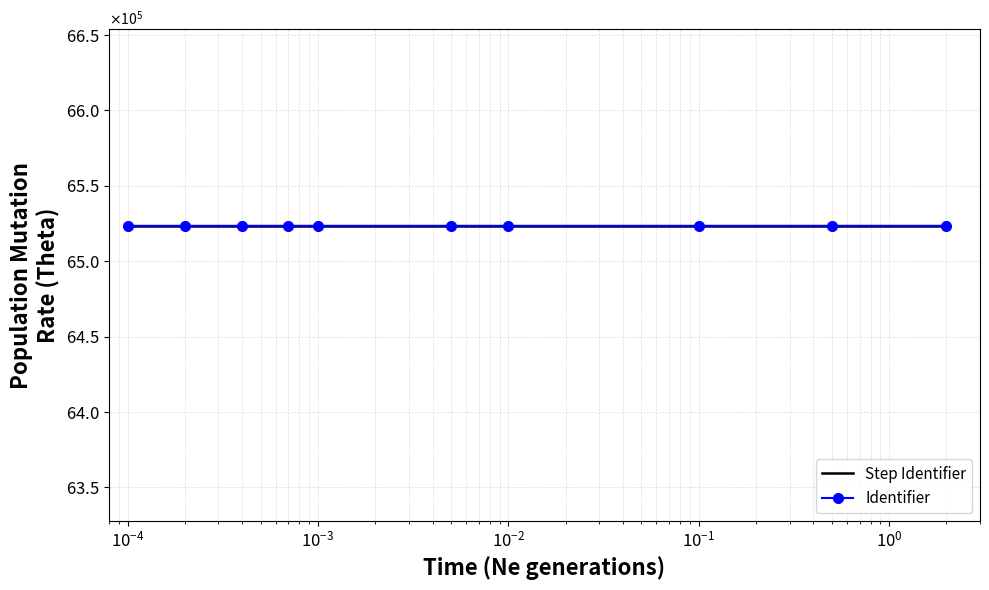

What is the sum of all Step Identifier values?

65235144